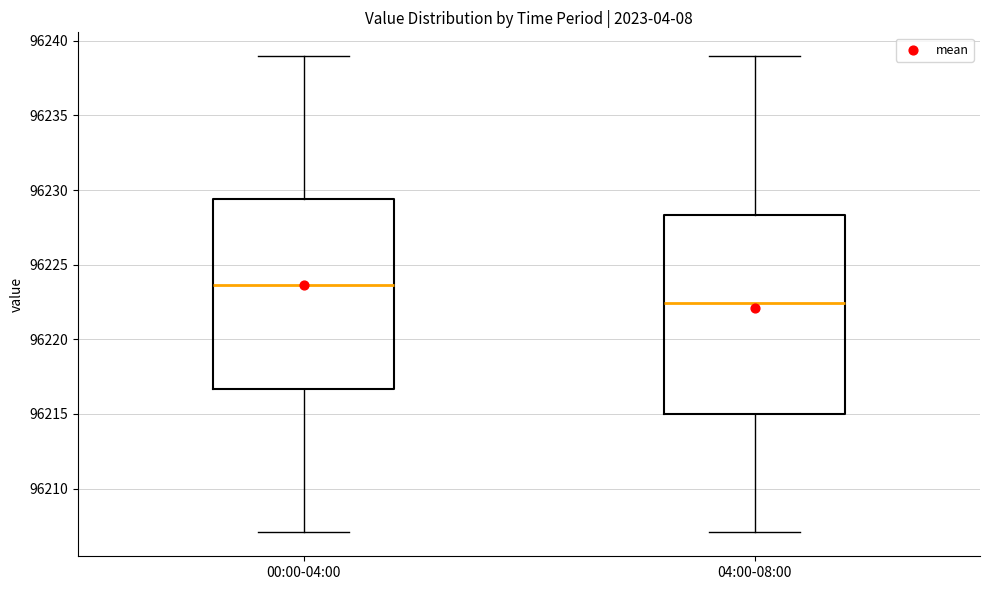

Reading left to right, transcribe this box plot: for each box, give where its median line is, the range the box spans, and where its two whiskers end, as read against the y-axis. The values are not printed on the chart, so give them approximately, as read against the axis.

00:00-04:00: median 96223.5, box 96216.5 to 96229.5, whiskers 96207.0 to 96239.0
04:00-08:00: median 96222.5, box 96215.0 to 96228.5, whiskers 96207.0 to 96239.0